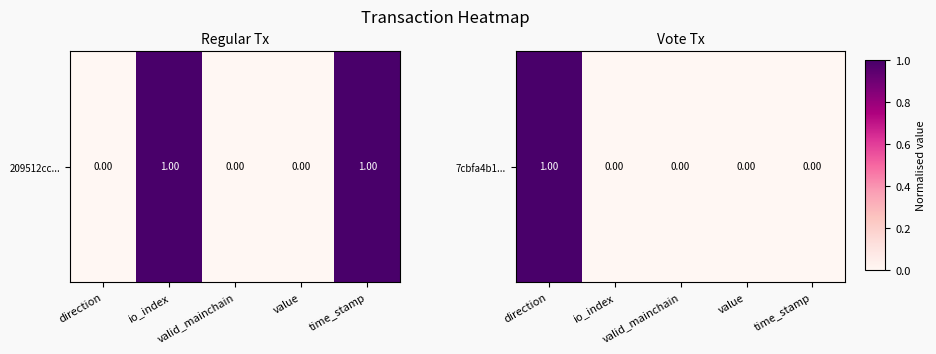

What is the change in value from direction to value?

-1